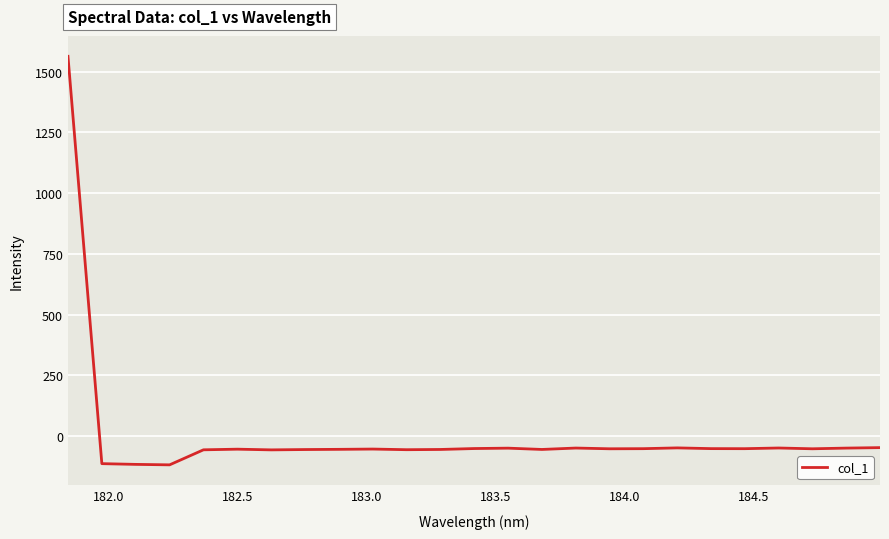

What is the difference between the maximum and minimum values?

1681.3